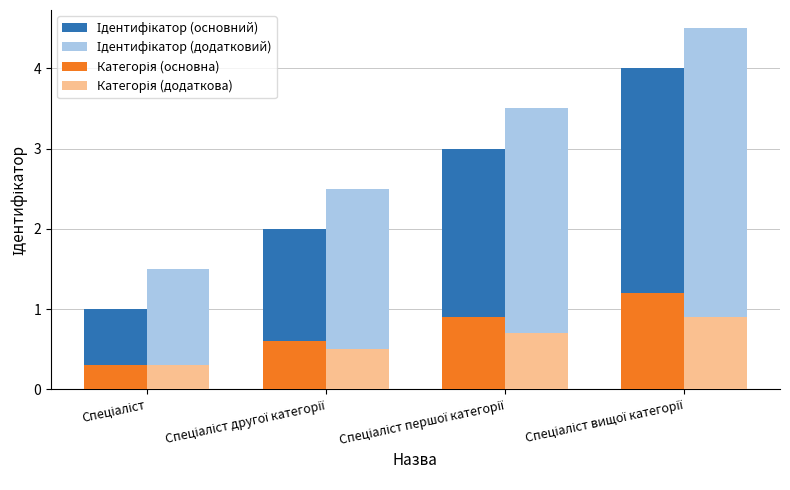

What is the maximum value shown in the chart?

4.5